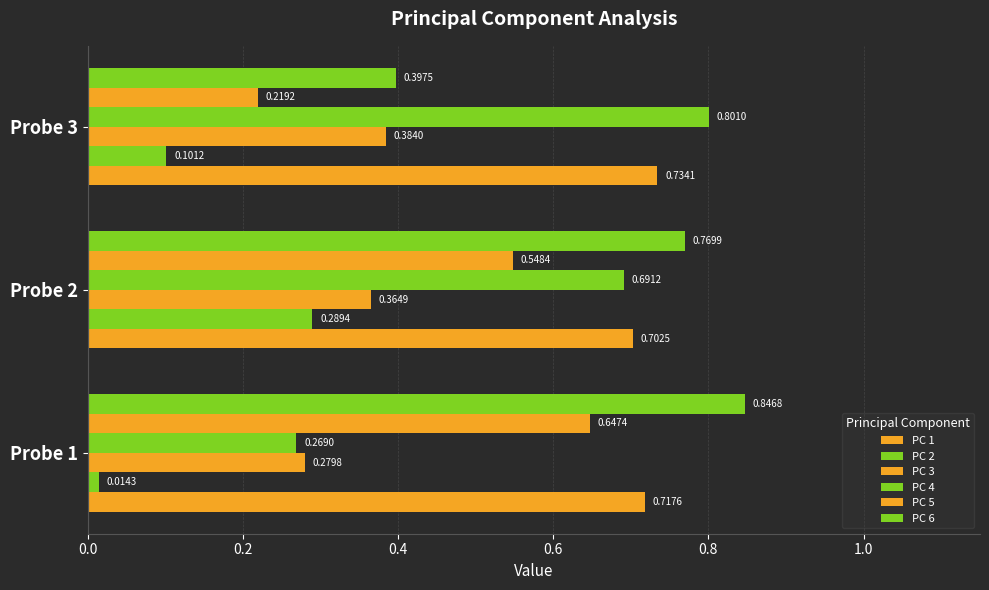

How many distinct data groups are displayed?

6